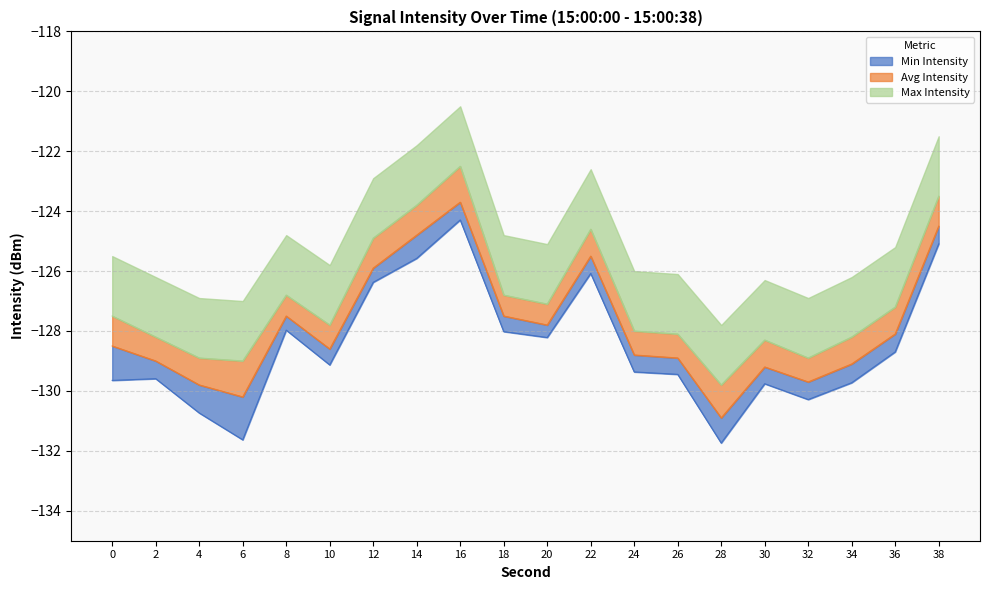

How many interior local peaks does the Avg Intensity series have?

4